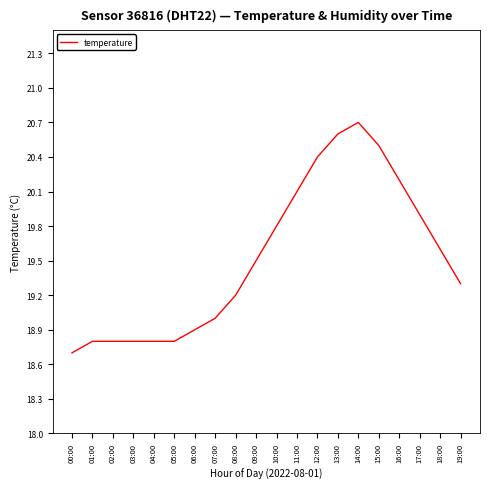

What position from the left is 00:00?

1